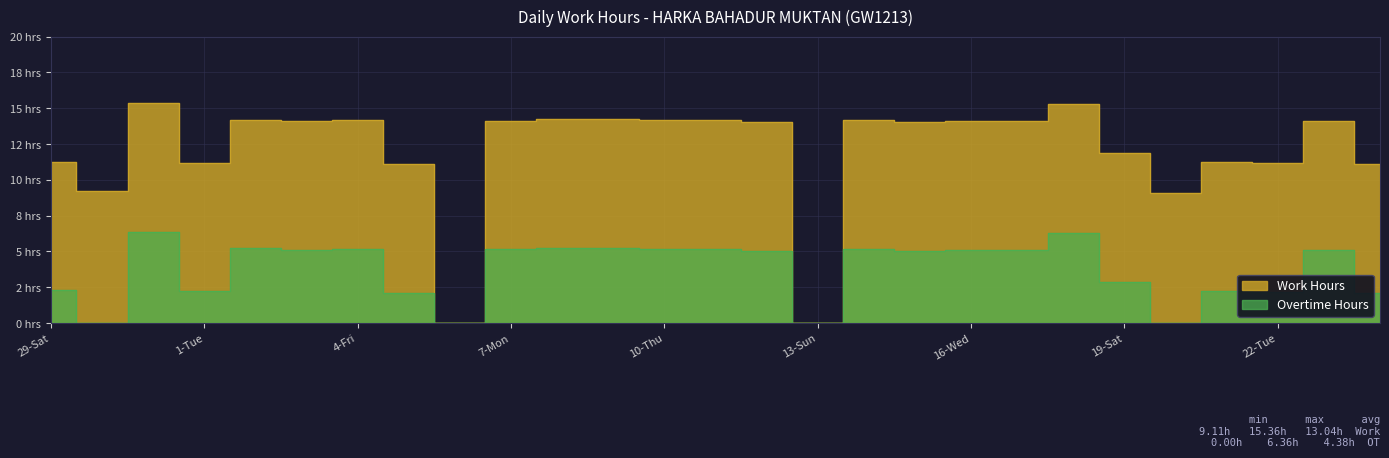

How many values in the Overtime Hours series are below 5?

11